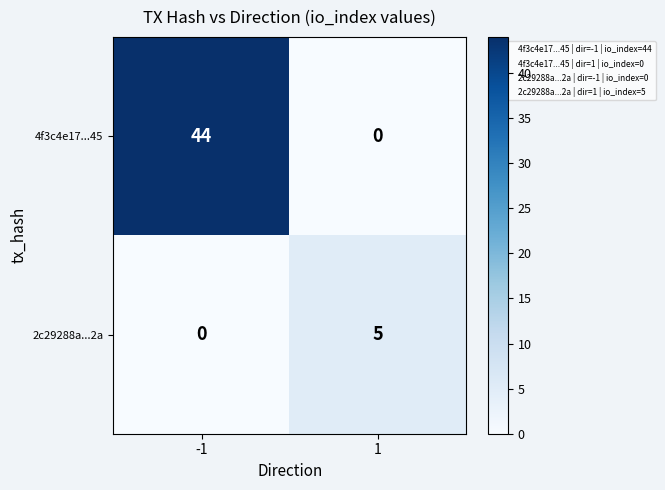

At -1, list the series in order from smallest to largest.

2c29288a...2a, 4f3c4e17...45